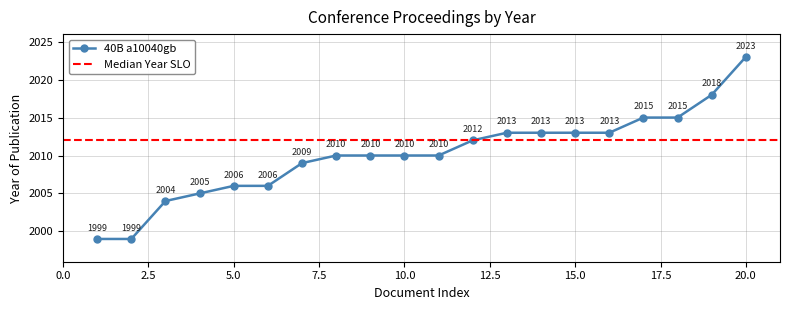

What is the sum of all values?

40203